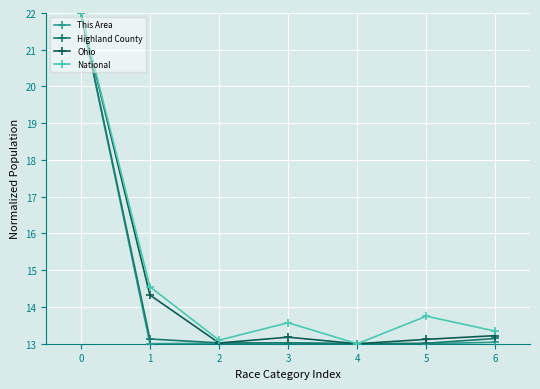

What is the total value across all series at 6?

52.7